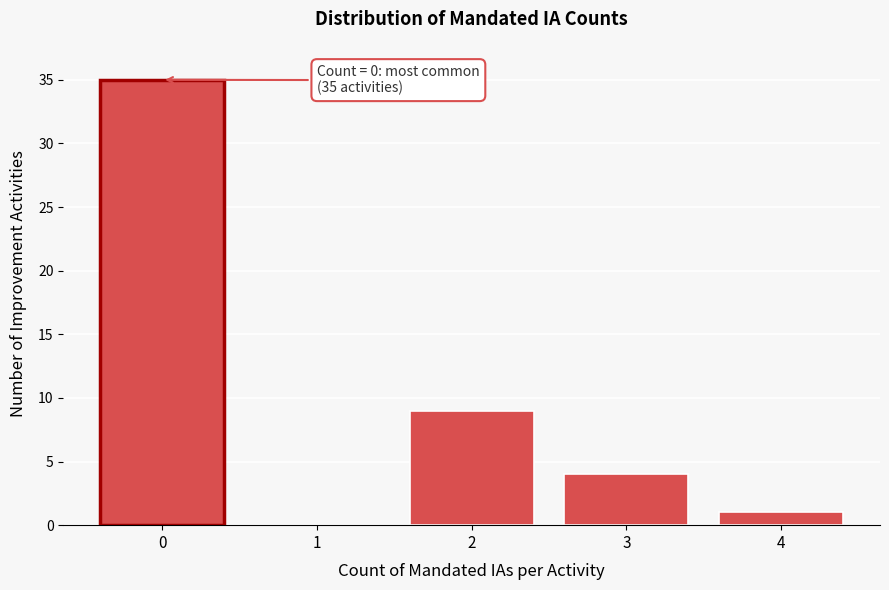

Reading left to right, transcribe all the data shown in this chart.

0=35	1=0	2=9	3=4	4=1